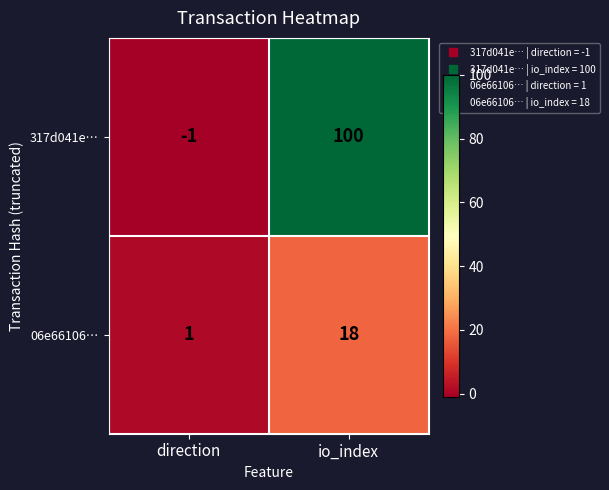

Where is 317d041e… nearest to the value 49?

direction